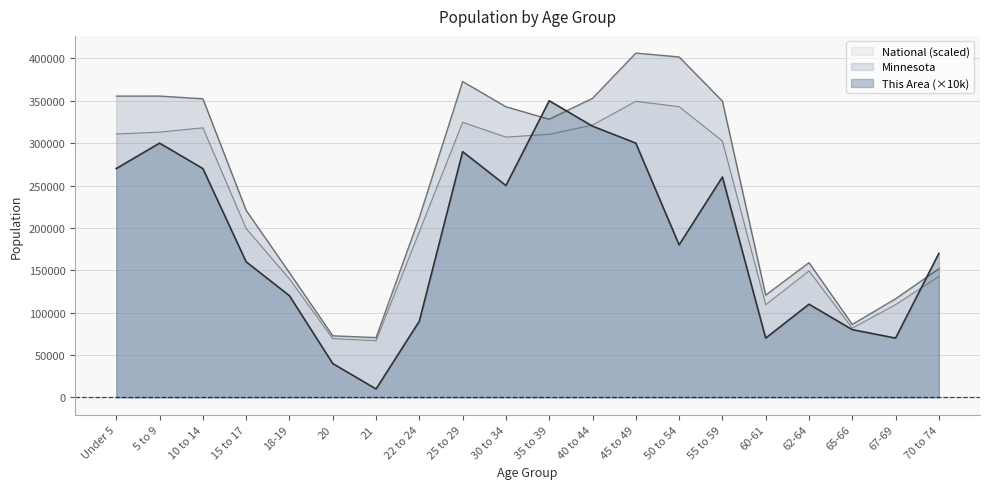

Which series has the largest total across all categories?

Minnesota